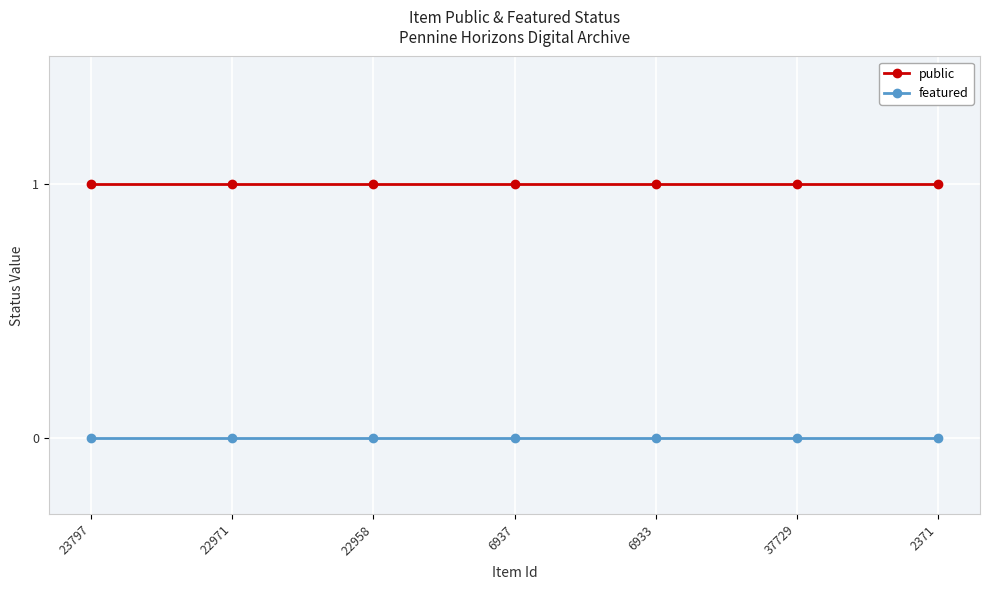

Is the value of public at 22971 greater than the value of featured at 22958?

Yes